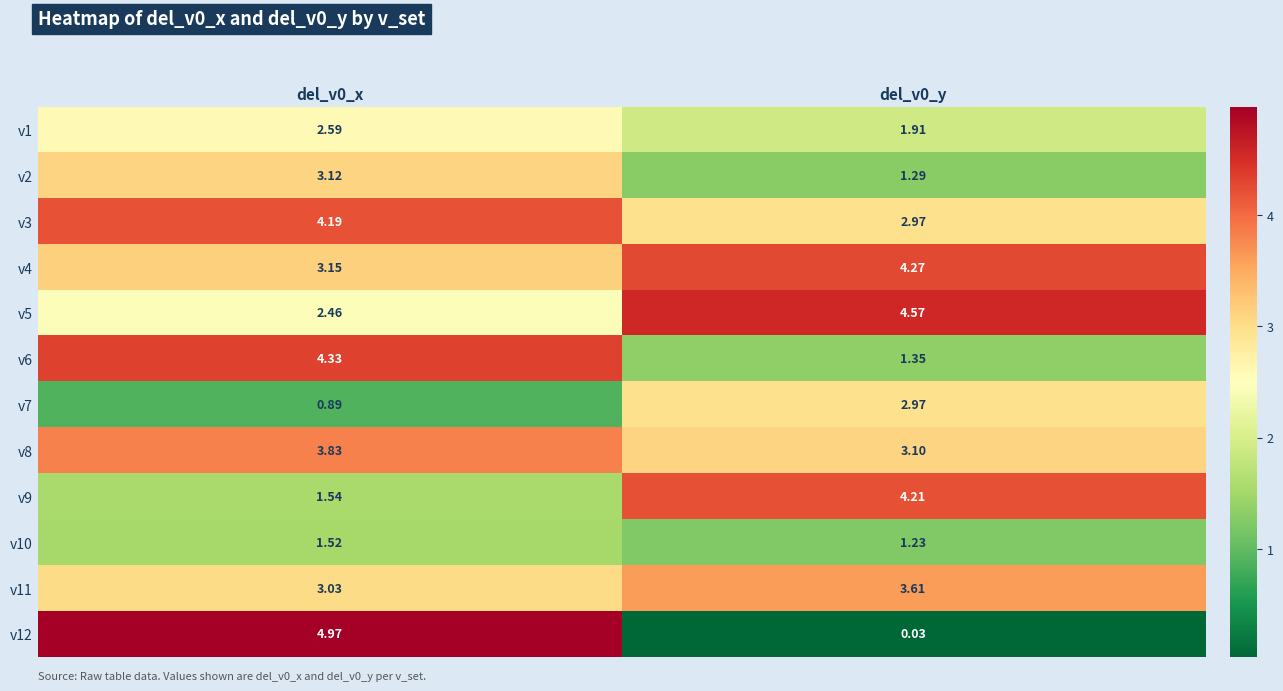

Is the value of v1 at del_v0_y greater than the value of v7 at del_v0_x?

Yes